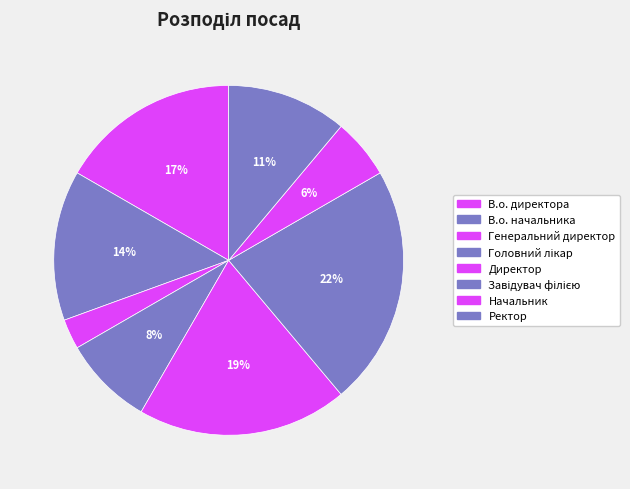

What portion of the pie excludes Генеральний директор?

97.2%